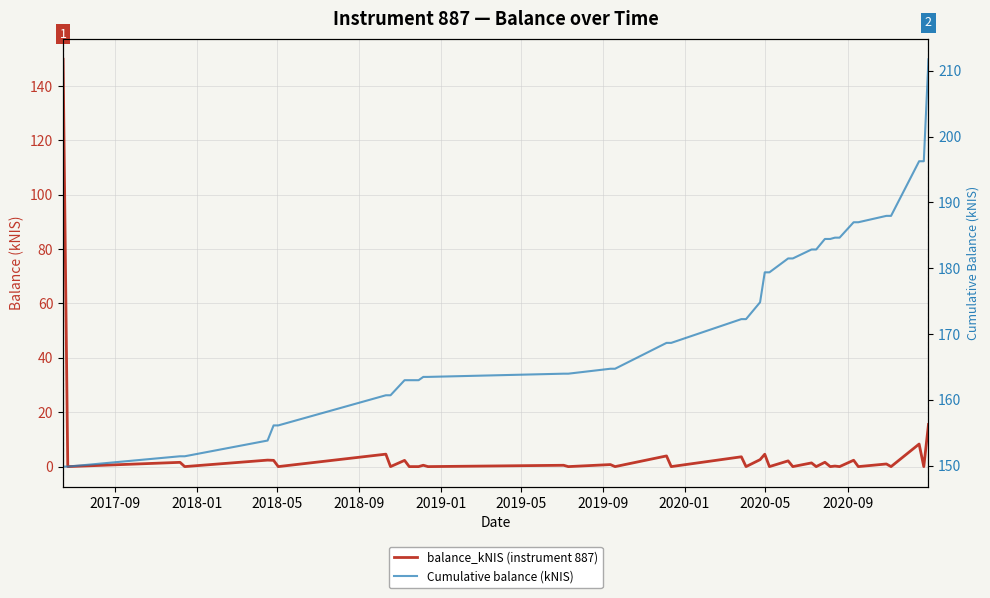

At how many categories does at least one series exceed 178?

17